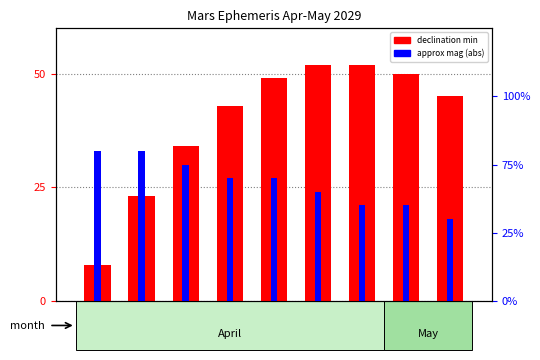

Which series changed the most between Apr 10 and Apr 16?

declination min